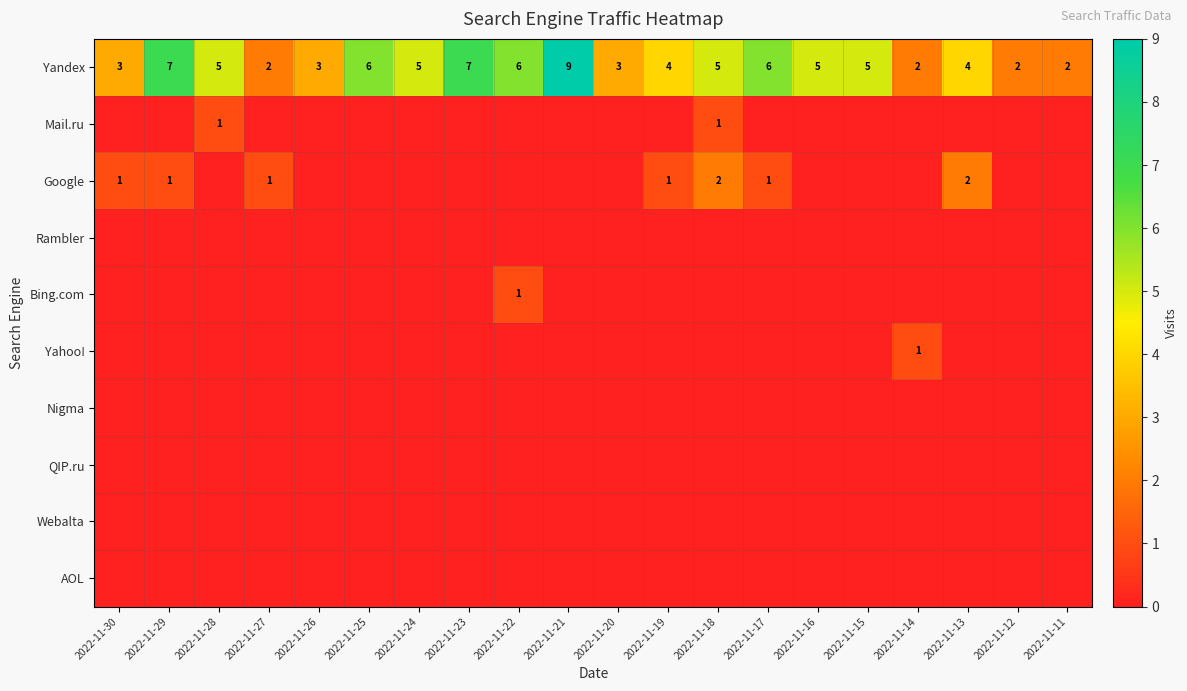

What is the spread (max minus min) of values at 2022-11-21?

9